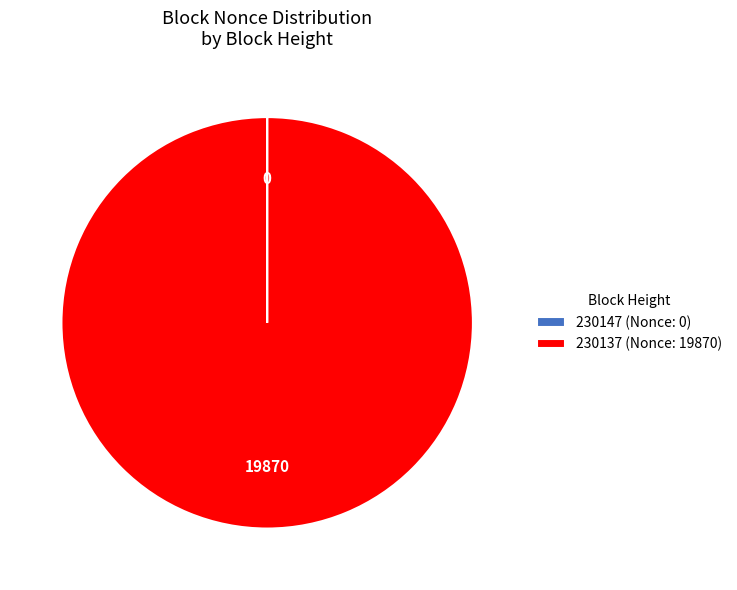

Is it true that 230137 (Nonce: 19870) is 100% of the pie?

True